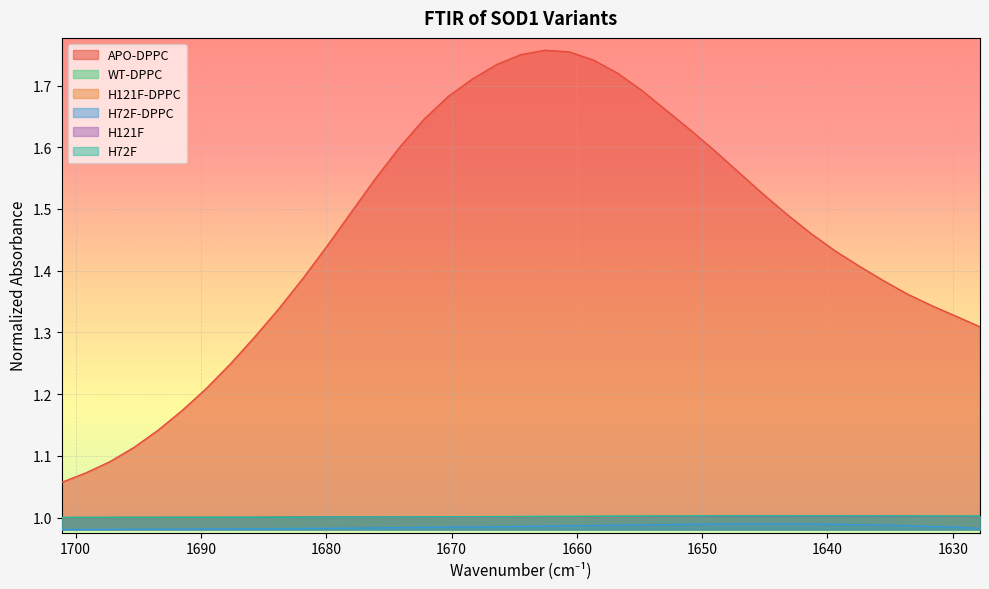

What is the label of the 35th point from the right?

1693.40023